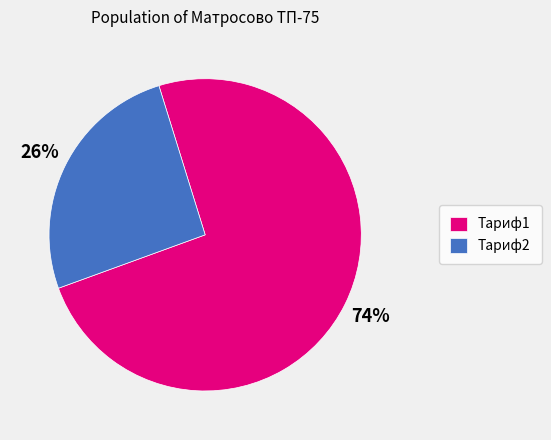

Is there any slice that represents more than half of the pie?

Yes